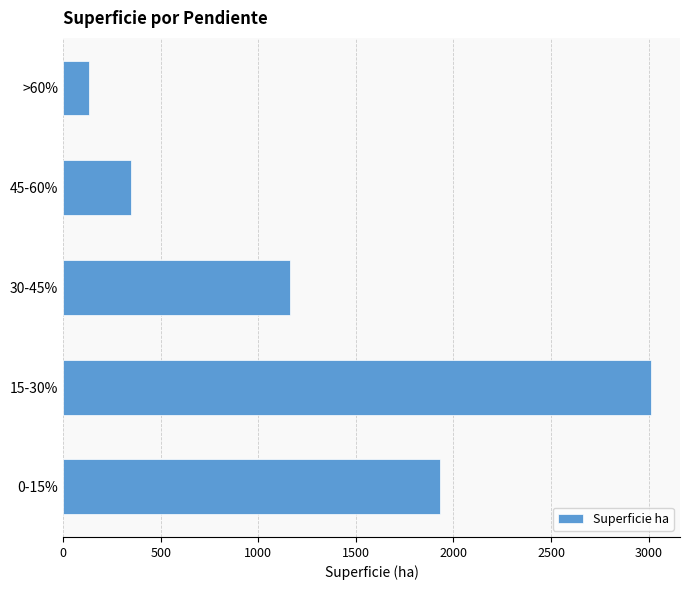

Read the value at 15-30%.

3010.4